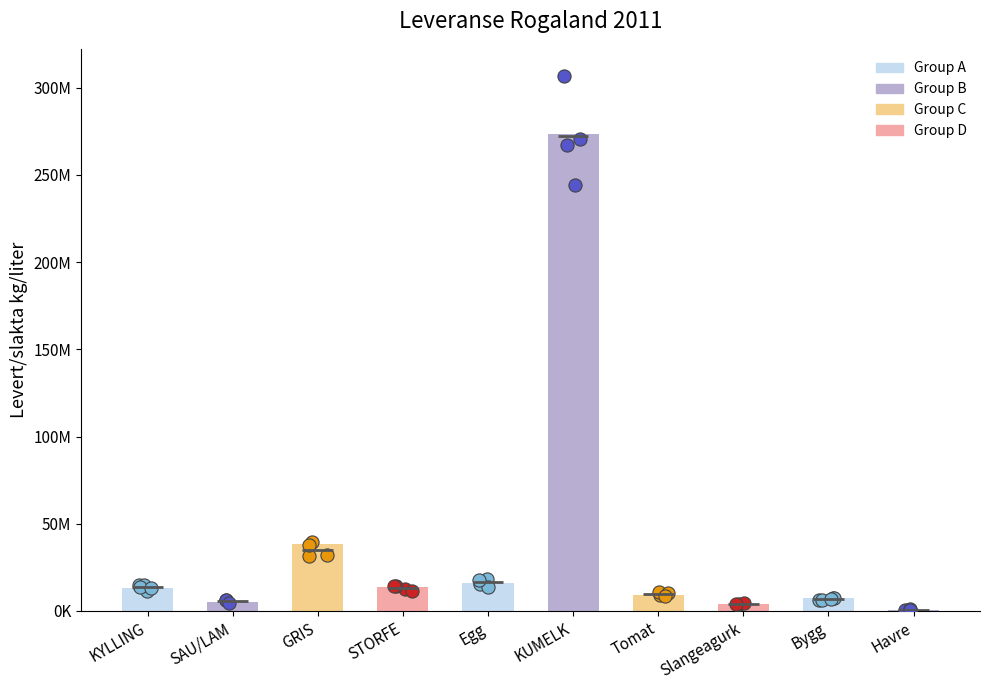

What is the ratio of the value at KUMELK to the value at Tomat?

29.9